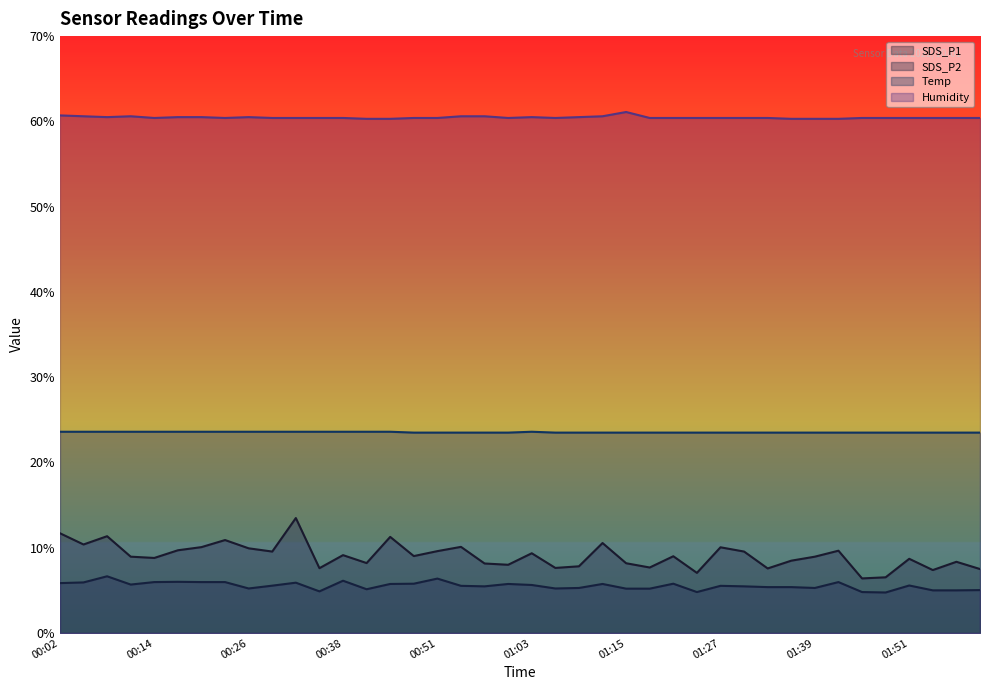

At which label does SDS_P1 first exceed 9?

00:02